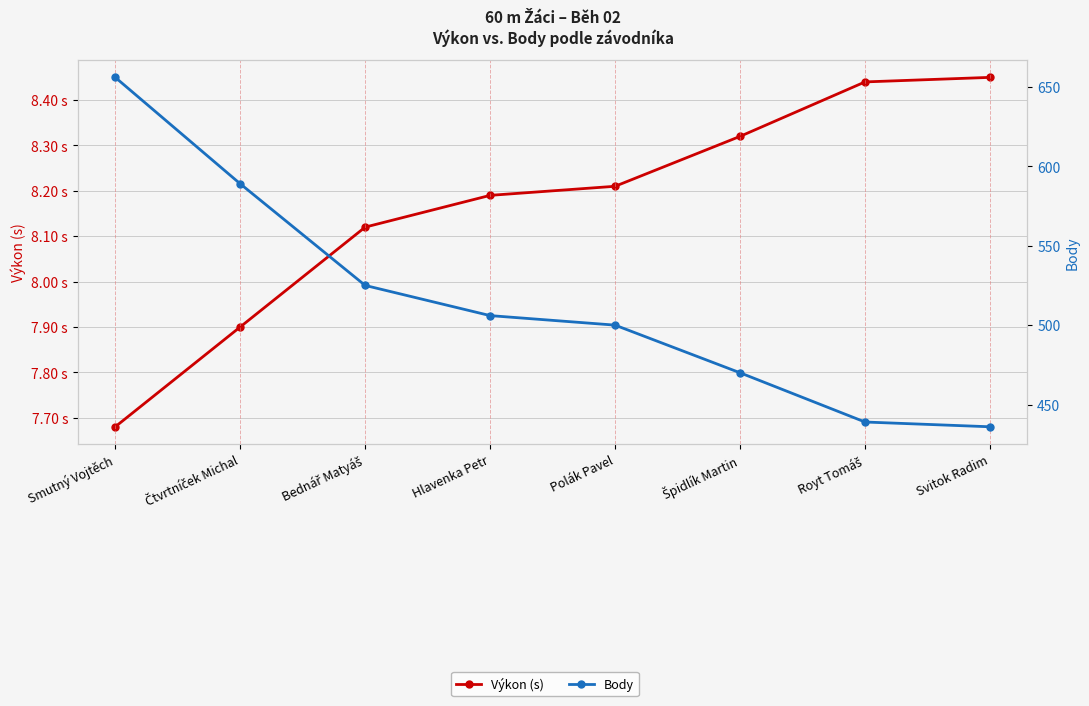

At which label does Výkon (s) first exceed 8?

Bednář Matyáš